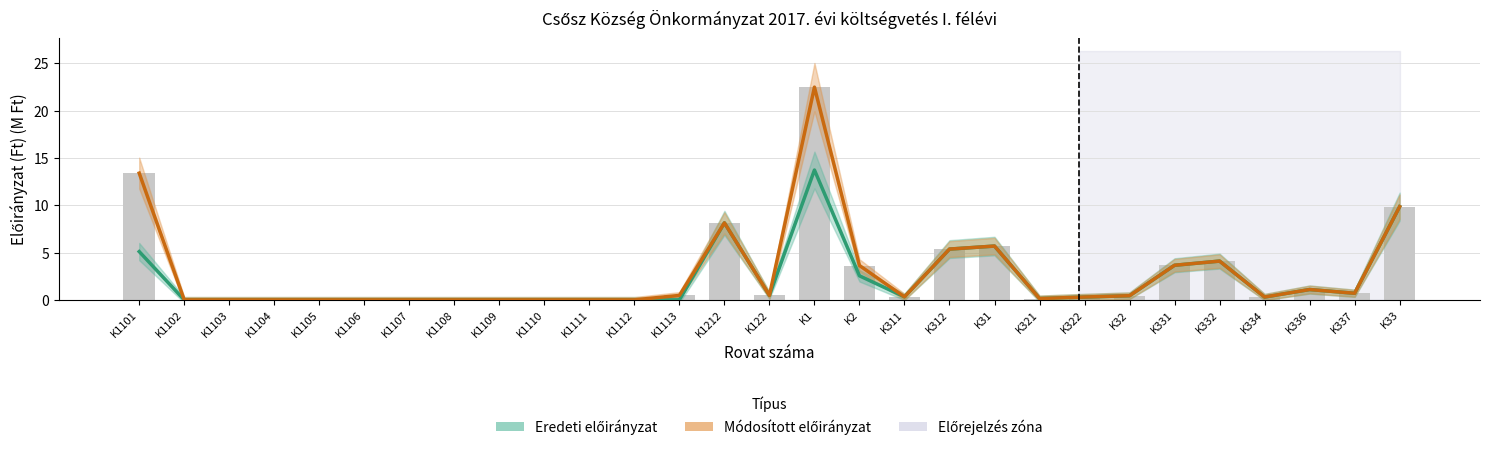

List the series in order of their overall mean, lowest first.

Eredeti előirányzat, Módosított előirányzat